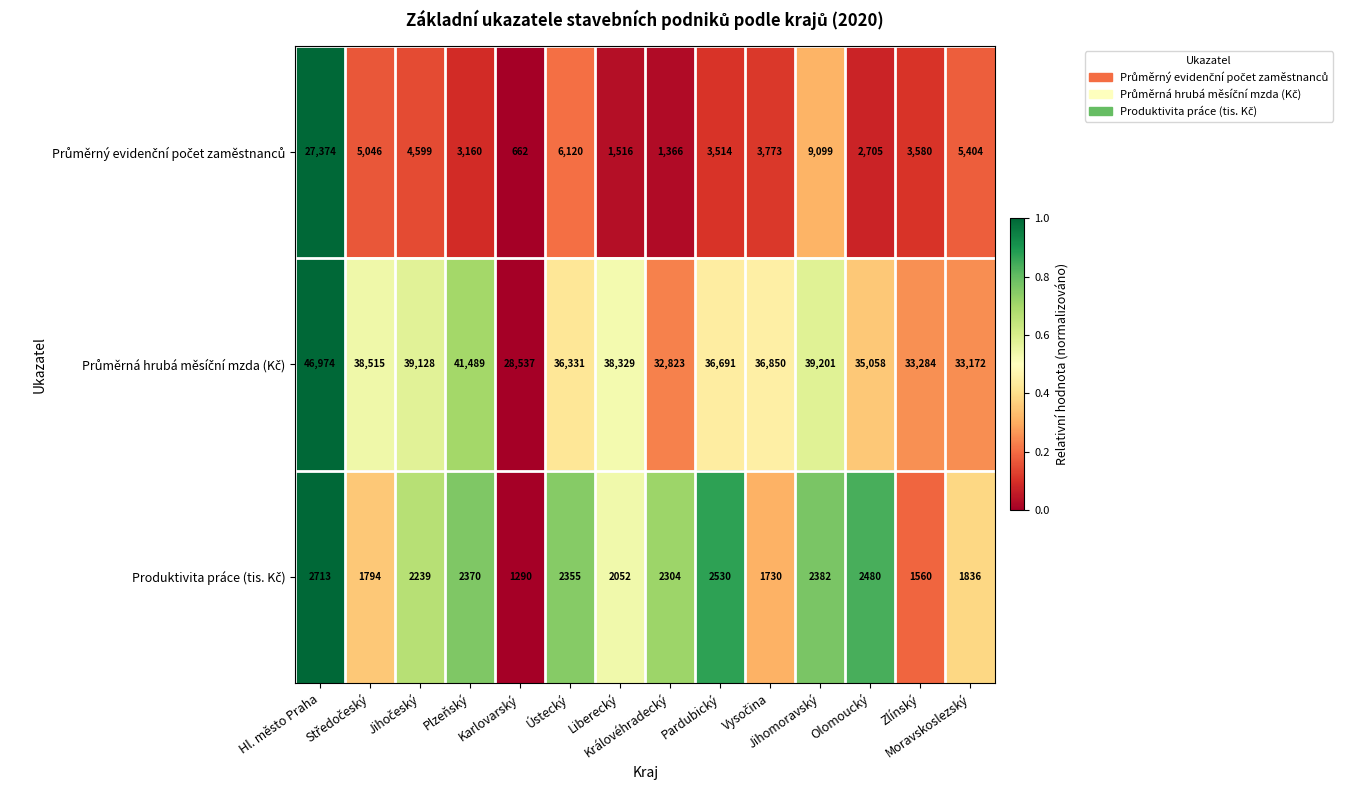

What is the maximum value shown in the chart?

46974